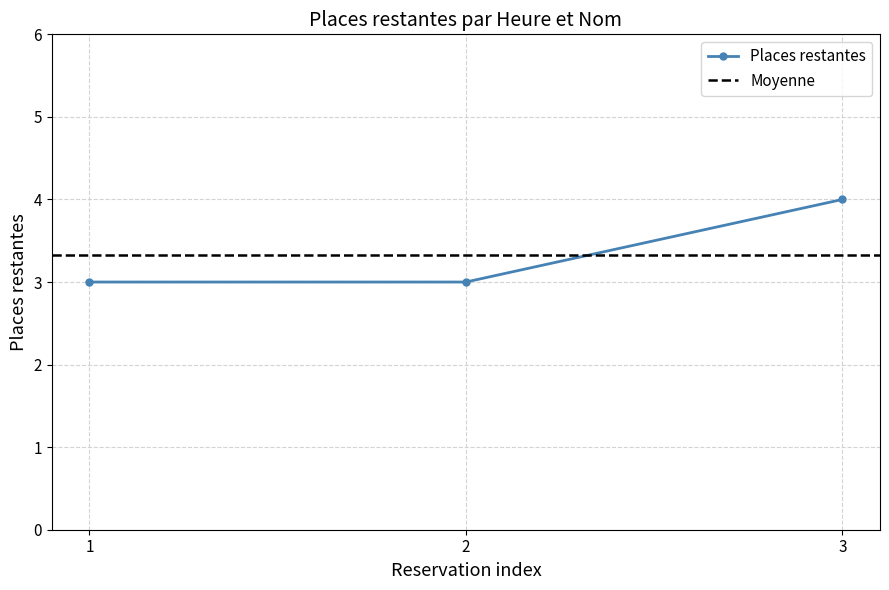

The value of Places restantes at 3 is 4. True or false?

True